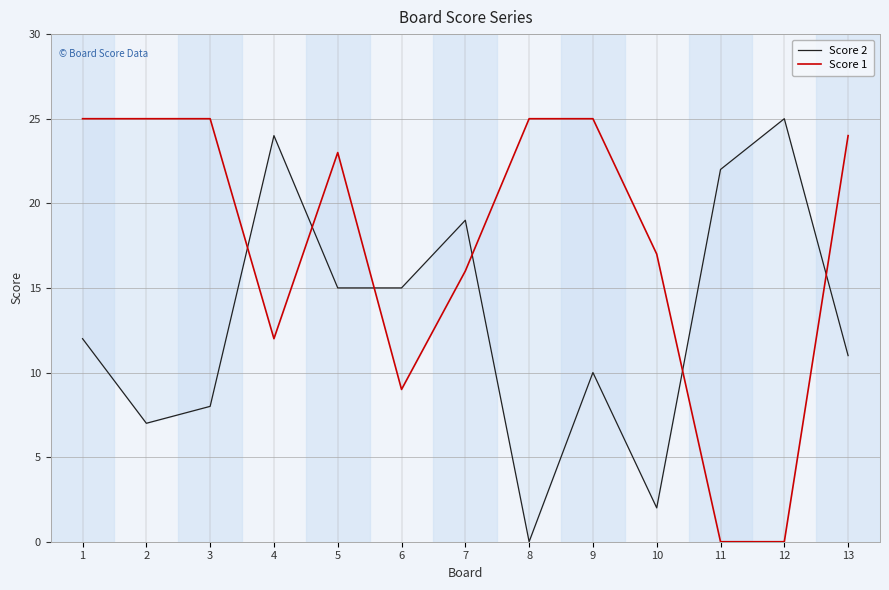

Where do Score 2 and Score 1 first cross each other?

3 and 4